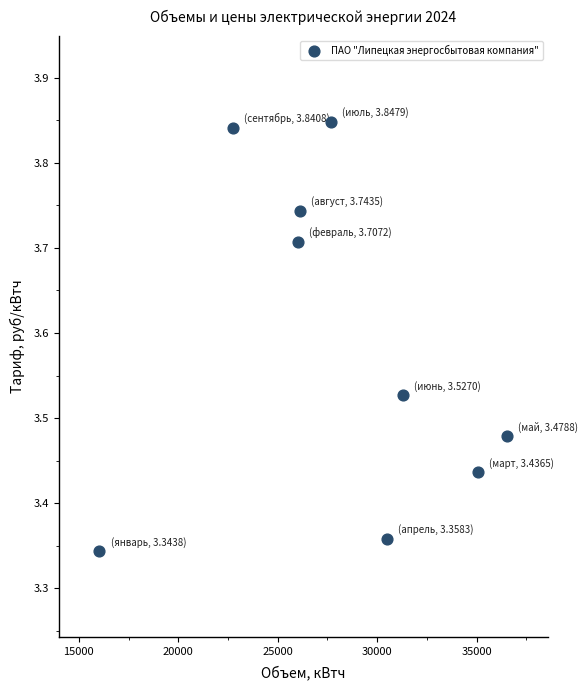

What is the range of X values (max minus min)?

20484.0